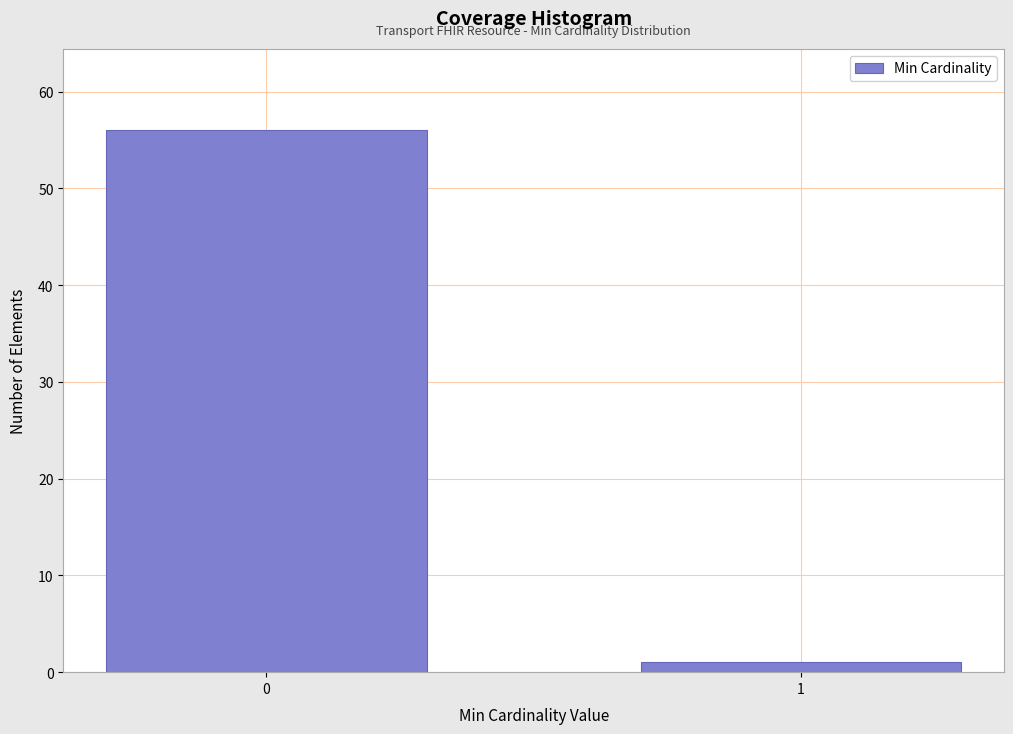

Reading left to right, list all the values displayed in this chart.

56	1